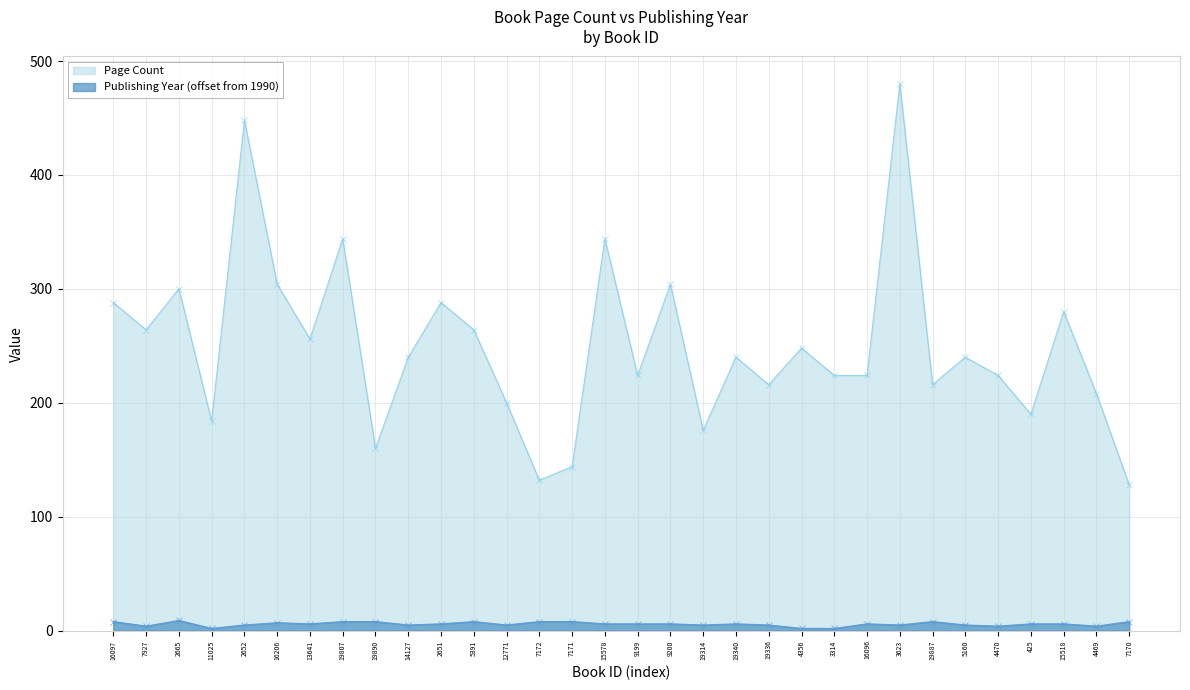

What is the difference between the second highest and minimum values in the Publishing Year series?

6